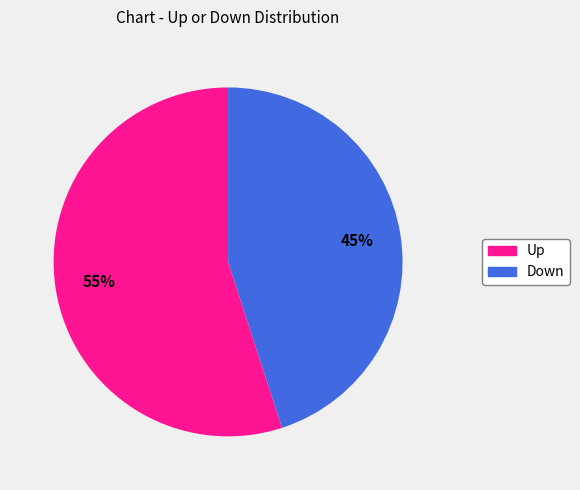

Is there a majority slice in this chart?

Yes